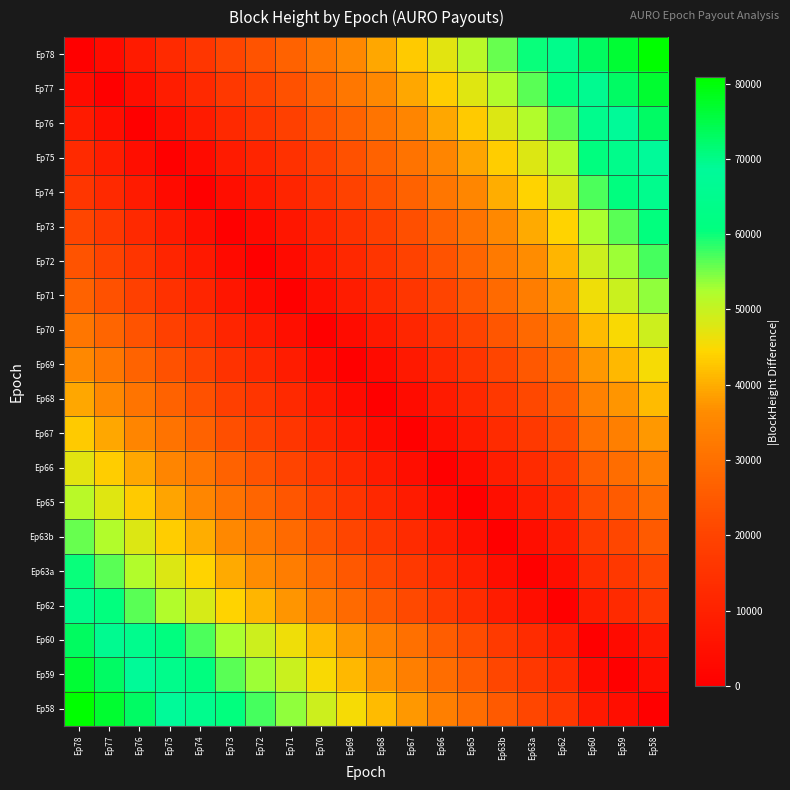

Reading right to left, extract all data points from this chart.

Ep78: Ep58=80821	Ep59=76643	Ep60=73083	Ep62=64325	Ep63a=60095	Ep63b=55840	Ep65=51177	Ep66=47236	Ep67=43050	Ep68=39184	Ep69=35450	Ep70=31539	Ep71=27062	Ep72=23574	Ep73=20362	Ep74=15979	Ep75=12314	Ep76=8060	Ep77=3789	Ep78=0
Ep77: Ep58=77032	Ep59=72854	Ep60=69294	Ep62=60536	Ep63a=56306	Ep63b=52051	Ep65=47388	Ep66=43447	Ep67=39261	Ep68=35395	Ep69=31661	Ep70=27750	Ep71=23273	Ep72=19785	Ep73=16573	Ep74=12190	Ep75=8525	Ep76=4271	Ep77=0	Ep78=3789
Ep76: Ep58=72761	Ep59=68583	Ep60=65023	Ep62=56265	Ep63a=52035	Ep63b=47780	Ep65=43117	Ep66=39176	Ep67=34990	Ep68=31124	Ep69=27390	Ep70=23479	Ep71=19002	Ep72=15514	Ep73=12302	Ep74=7919	Ep75=4254	Ep76=0	Ep77=4271	Ep78=8060
Ep75: Ep58=68507	Ep59=64329	Ep60=60769	Ep62=52011	Ep63a=47781	Ep63b=43526	Ep65=38863	Ep66=34922	Ep67=30736	Ep68=26870	Ep69=23136	Ep70=19225	Ep71=14748	Ep72=11260	Ep73=8048	Ep74=3665	Ep75=0	Ep76=4254	Ep77=8525	Ep78=12314
Ep74: Ep58=64842	Ep59=60664	Ep60=57104	Ep62=48346	Ep63a=44116	Ep63b=39861	Ep65=35198	Ep66=31257	Ep67=27071	Ep68=23205	Ep69=19471	Ep70=15560	Ep71=11083	Ep72=7595	Ep73=4383	Ep74=0	Ep75=3665	Ep76=7919	Ep77=12190	Ep78=15979
Ep73: Ep58=60459	Ep59=56281	Ep60=52721	Ep62=43963	Ep63a=39733	Ep63b=35478	Ep65=30815	Ep66=26874	Ep67=22688	Ep68=18822	Ep69=15088	Ep70=11177	Ep71=6700	Ep72=3212	Ep73=0	Ep74=4383	Ep75=8048	Ep76=12302	Ep77=16573	Ep78=20362
Ep72: Ep58=57247	Ep59=53069	Ep60=49509	Ep62=40751	Ep63a=36521	Ep63b=32266	Ep65=27603	Ep66=23662	Ep67=19476	Ep68=15610	Ep69=11876	Ep70=7965	Ep71=3488	Ep72=0	Ep73=3212	Ep74=7595	Ep75=11260	Ep76=15514	Ep77=19785	Ep78=23574
Ep71: Ep58=53759	Ep59=49581	Ep60=46021	Ep62=37263	Ep63a=33033	Ep63b=28778	Ep65=24115	Ep66=20174	Ep67=15988	Ep68=12122	Ep69=8388	Ep70=4477	Ep71=0	Ep72=3488	Ep73=6700	Ep74=11083	Ep75=14748	Ep76=19002	Ep77=23273	Ep78=27062
Ep70: Ep58=49282	Ep59=45104	Ep60=41544	Ep62=32786	Ep63a=28556	Ep63b=24301	Ep65=19638	Ep66=15697	Ep67=11511	Ep68=7645	Ep69=3911	Ep70=0	Ep71=4477	Ep72=7965	Ep73=11177	Ep74=15560	Ep75=19225	Ep76=23479	Ep77=27750	Ep78=31539
Ep69: Ep58=45371	Ep59=41193	Ep60=37633	Ep62=28875	Ep63a=24645	Ep63b=20390	Ep65=15727	Ep66=11786	Ep67=7600	Ep68=3734	Ep69=0	Ep70=3911	Ep71=8388	Ep72=11876	Ep73=15088	Ep74=19471	Ep75=23136	Ep76=27390	Ep77=31661	Ep78=35450
Ep68: Ep58=41637	Ep59=37459	Ep60=33899	Ep62=25141	Ep63a=20911	Ep63b=16656	Ep65=11993	Ep66=8052	Ep67=3866	Ep68=0	Ep69=3734	Ep70=7645	Ep71=12122	Ep72=15610	Ep73=18822	Ep74=23205	Ep75=26870	Ep76=31124	Ep77=35395	Ep78=39184
Ep67: Ep58=37771	Ep59=33593	Ep60=30033	Ep62=21275	Ep63a=17045	Ep63b=12790	Ep65=8127	Ep66=4186	Ep67=0	Ep68=3866	Ep69=7600	Ep70=11511	Ep71=15988	Ep72=19476	Ep73=22688	Ep74=27071	Ep75=30736	Ep76=34990	Ep77=39261	Ep78=43050
Ep66: Ep58=33585	Ep59=29407	Ep60=25847	Ep62=17089	Ep63a=12859	Ep63b=8604	Ep65=3941	Ep66=0	Ep67=4186	Ep68=8052	Ep69=11786	Ep70=15697	Ep71=20174	Ep72=23662	Ep73=26874	Ep74=31257	Ep75=34922	Ep76=39176	Ep77=43447	Ep78=47236
Ep65: Ep58=29644	Ep59=25466	Ep60=21906	Ep62=13148	Ep63a=8918	Ep63b=4663	Ep65=0	Ep66=3941	Ep67=8127	Ep68=11993	Ep69=15727	Ep70=19638	Ep71=24115	Ep72=27603	Ep73=30815	Ep74=35198	Ep75=38863	Ep76=43117	Ep77=47388	Ep78=51177
Ep63b: Ep58=24981	Ep59=20803	Ep60=17243	Ep62=8485	Ep63a=4255	Ep63b=0	Ep65=4663	Ep66=8604	Ep67=12790	Ep68=16656	Ep69=20390	Ep70=24301	Ep71=28778	Ep72=32266	Ep73=35478	Ep74=39861	Ep75=43526	Ep76=47780	Ep77=52051	Ep78=55840
Ep63a: Ep58=20726	Ep59=16548	Ep60=12988	Ep62=4230	Ep63a=0	Ep63b=4255	Ep65=8918	Ep66=12859	Ep67=17045	Ep68=20911	Ep69=24645	Ep70=28556	Ep71=33033	Ep72=36521	Ep73=39733	Ep74=44116	Ep75=47781	Ep76=52035	Ep77=56306	Ep78=60095
Ep62: Ep58=16496	Ep59=12318	Ep60=8758	Ep62=0	Ep63a=4230	Ep63b=8485	Ep65=13148	Ep66=17089	Ep67=21275	Ep68=25141	Ep69=28875	Ep70=32786	Ep71=37263	Ep72=40751	Ep73=43963	Ep74=48346	Ep75=52011	Ep76=56265	Ep77=60536	Ep78=64325
Ep60: Ep58=7738	Ep59=3560	Ep60=0	Ep62=8758	Ep63a=12988	Ep63b=17243	Ep65=21906	Ep66=25847	Ep67=30033	Ep68=33899	Ep69=37633	Ep70=41544	Ep71=46021	Ep72=49509	Ep73=52721	Ep74=57104	Ep75=60769	Ep76=65023	Ep77=69294	Ep78=73083
Ep59: Ep58=4178	Ep59=0	Ep60=3560	Ep62=12318	Ep63a=16548	Ep63b=20803	Ep65=25466	Ep66=29407	Ep67=33593	Ep68=37459	Ep69=41193	Ep70=45104	Ep71=49581	Ep72=53069	Ep73=56281	Ep74=60664	Ep75=64329	Ep76=68583	Ep77=72854	Ep78=76643
Ep58: Ep58=0	Ep59=4178	Ep60=7738	Ep62=16496	Ep63a=20726	Ep63b=24981	Ep65=29644	Ep66=33585	Ep67=37771	Ep68=41637	Ep69=45371	Ep70=49282	Ep71=53759	Ep72=57247	Ep73=60459	Ep74=64842	Ep75=68507	Ep76=72761	Ep77=77032	Ep78=80821